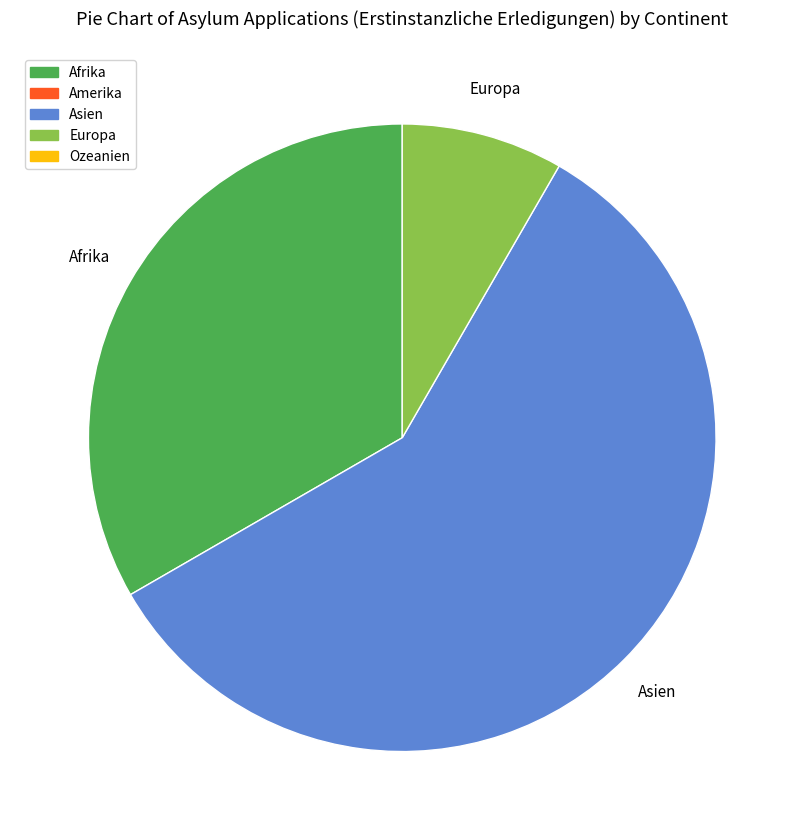

Does any single category account for the majority?

Yes